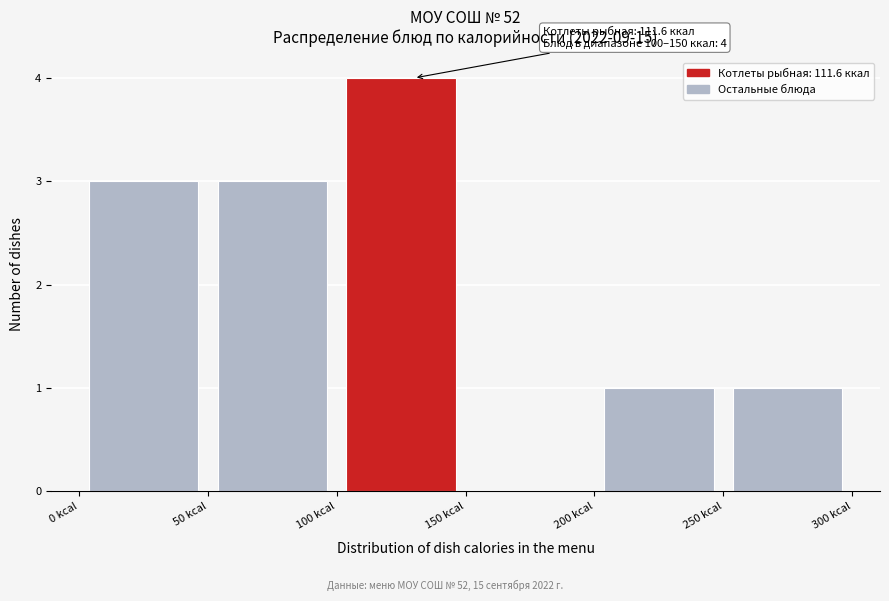

Over which range of the x-axis is the bar tallest?

100 to 150